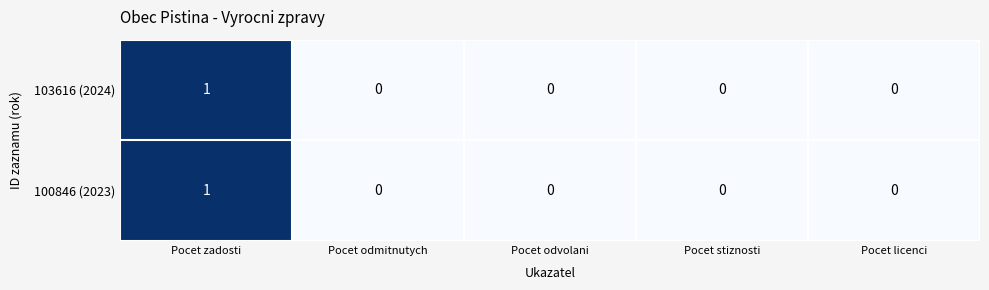

True or false: 103616 (2024) has a value of 2 at Pocet zadosti.

False